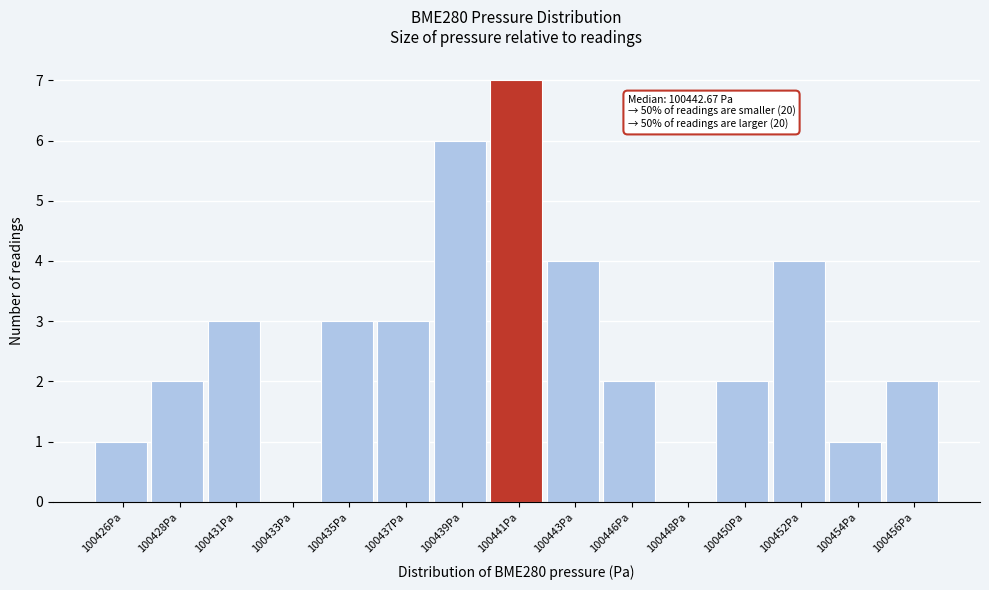

Reading left to right, transcribe all the data shown in this chart.

100426Pa=1	100428Pa=2	100431Pa=3	100433Pa=0	100435Pa=3	100437Pa=3	100439Pa=6	100441Pa=7	100443Pa=4	100446Pa=2	100448Pa=0	100450Pa=2	100452Pa=4	100454Pa=1	100456Pa=2